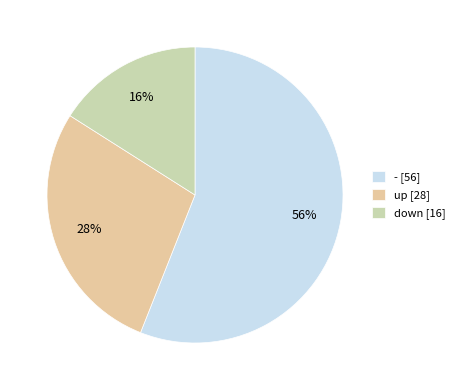

Rank the categories by value from highest to lowest.

-, up, down